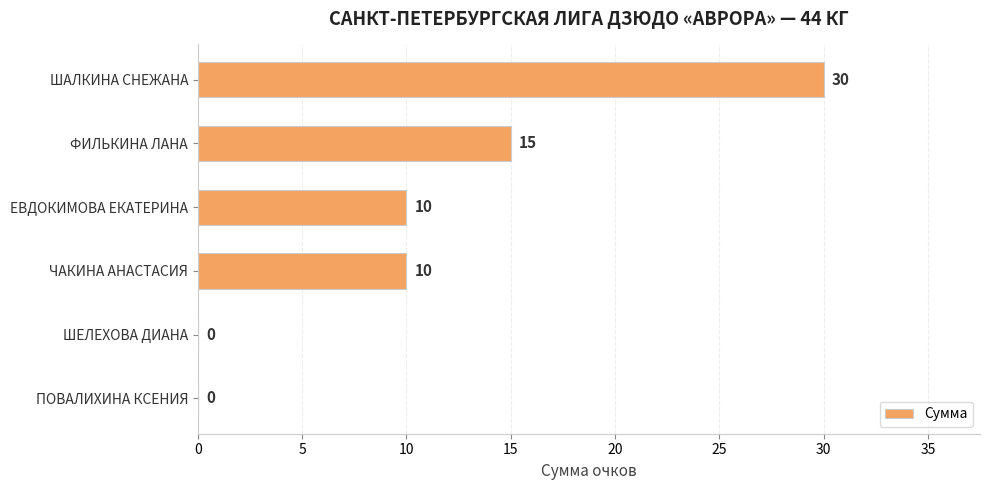

What is the change in value from ЧАКИНА АНАСТАСИЯ to ПОВАЛИХИНА КСЕНИЯ?

-10